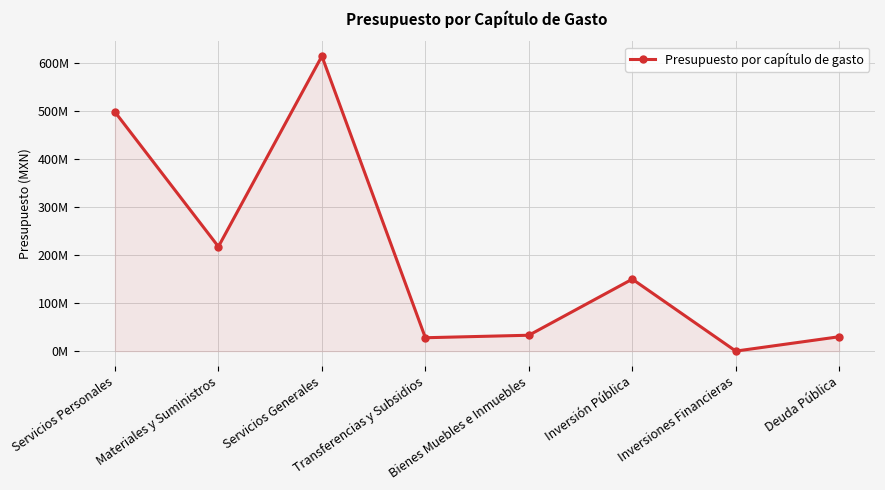

Is this an area chart (filled region under the line)?

Yes